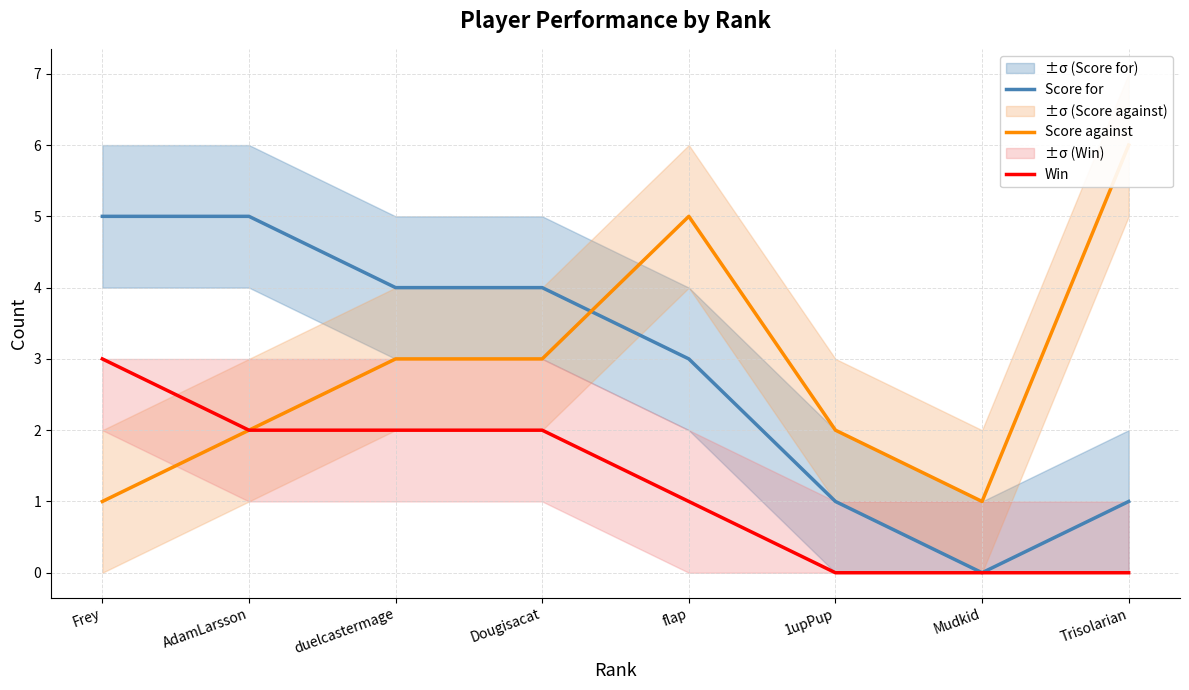

At which label does Score against first exceed 3?

flap